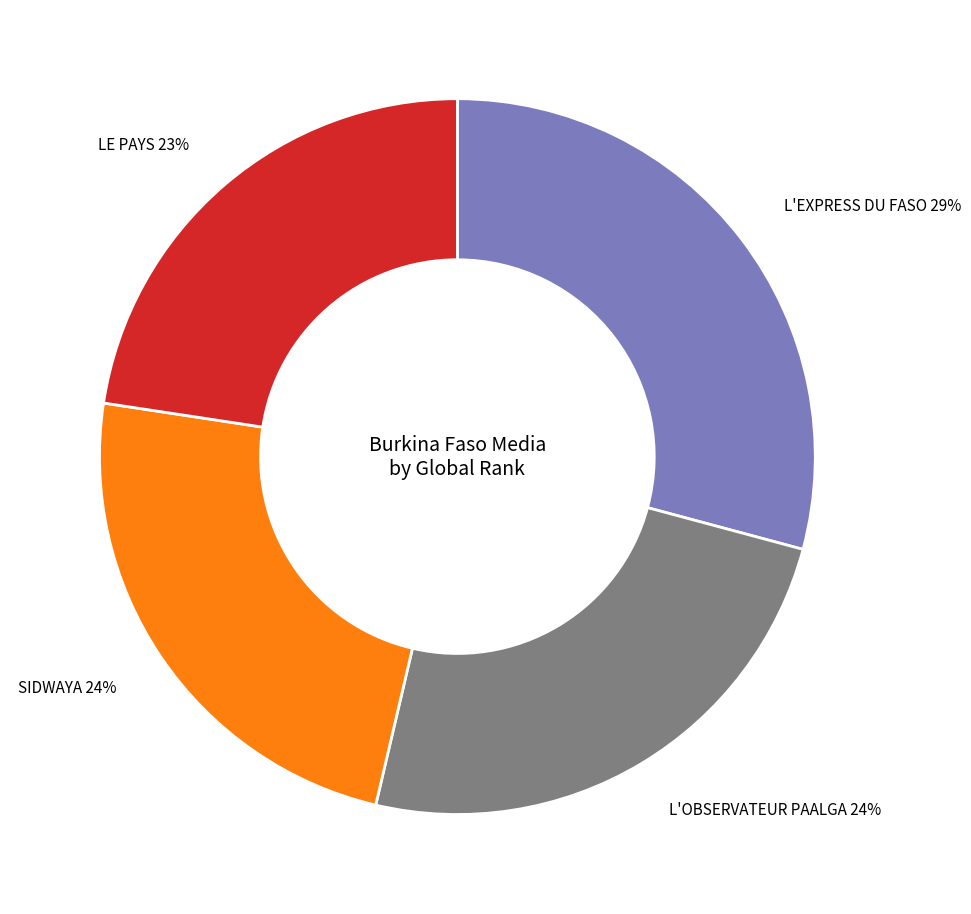

To the nearest percent, what is the average slice percentage?

25%